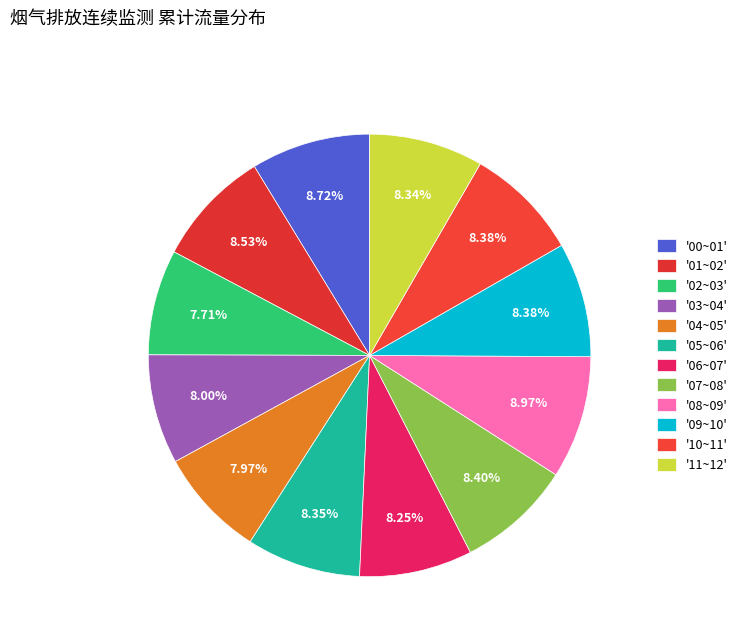

How many slices are in this pie chart?

12